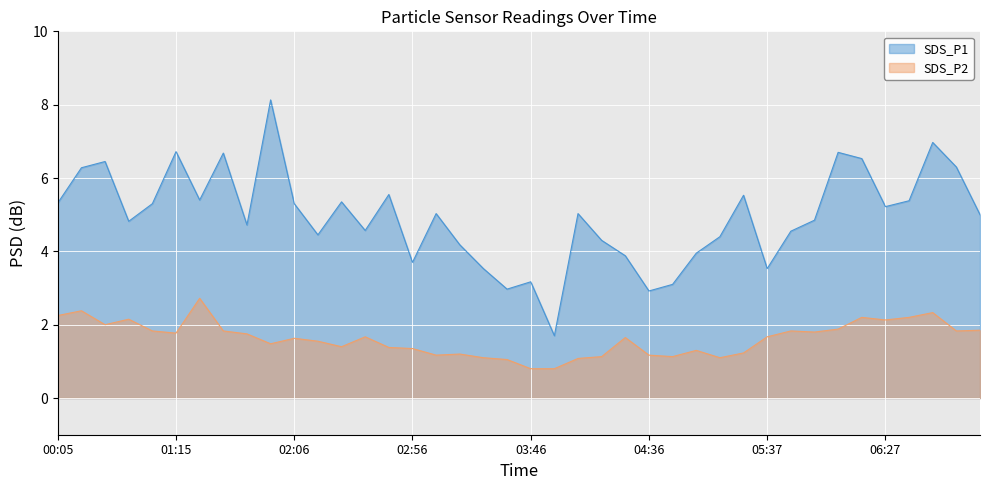

Rank the series by their average value, from highest to lowest.

SDS_P1, SDS_P2